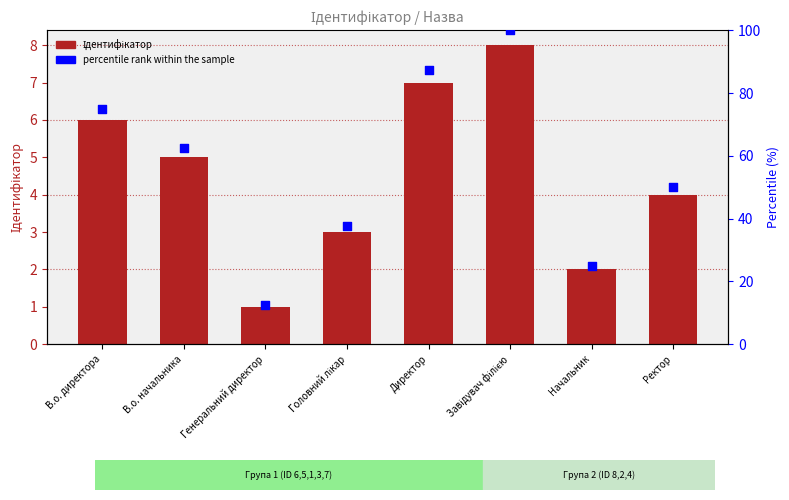

Is the value of percentile rank within the sample at В.о. начальника greater than the value of Ідентифікатор at Директор?

Yes